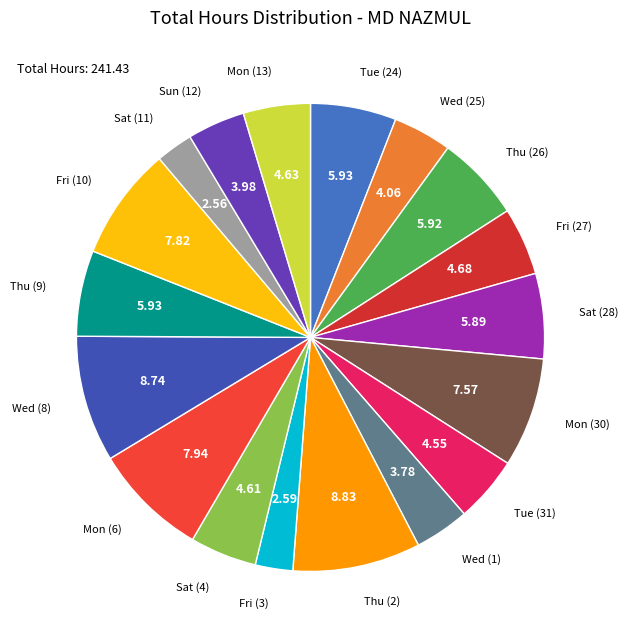

Count the number of slices in the pie.

18